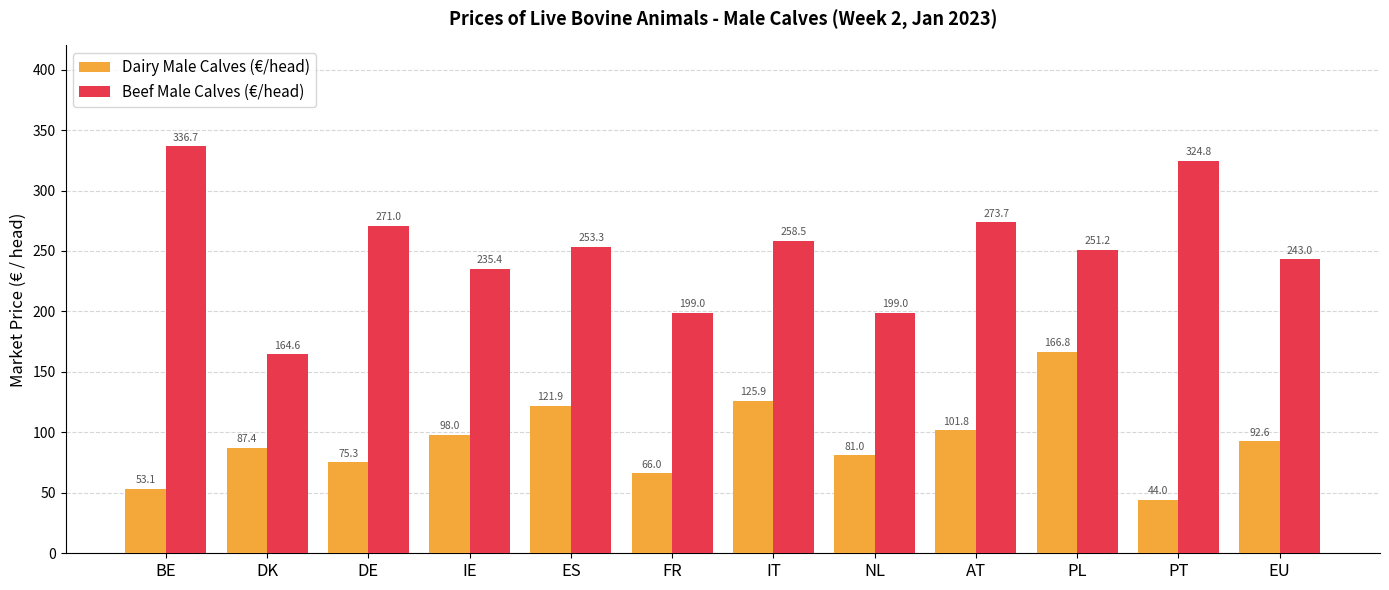

The Beef Male Calves (€/head) series shows 150.9 at IE. True or false?

False